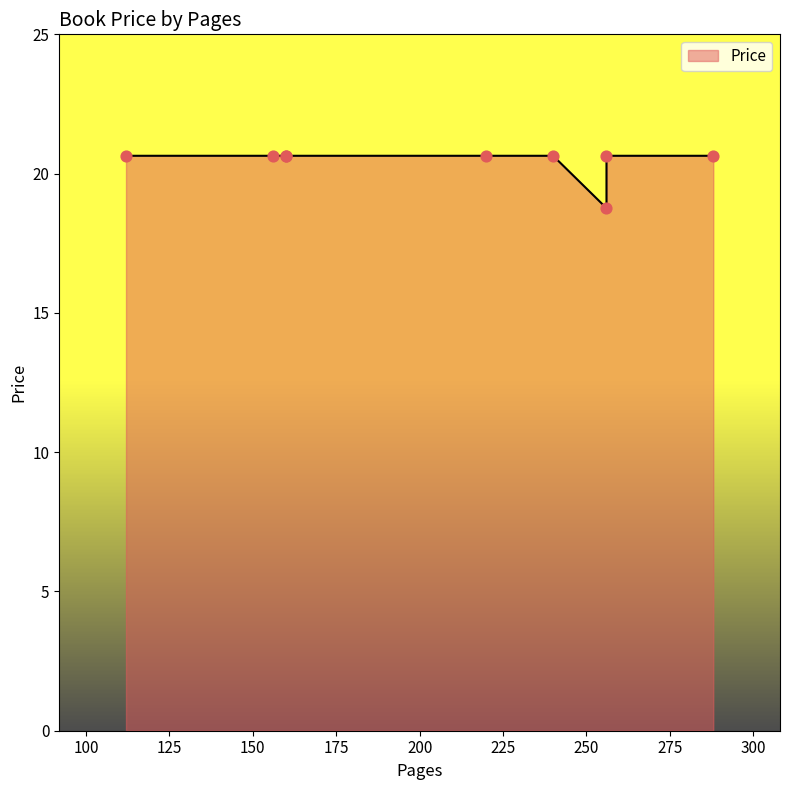

What is the ratio of the value at 156 to the value at 256?

1.0